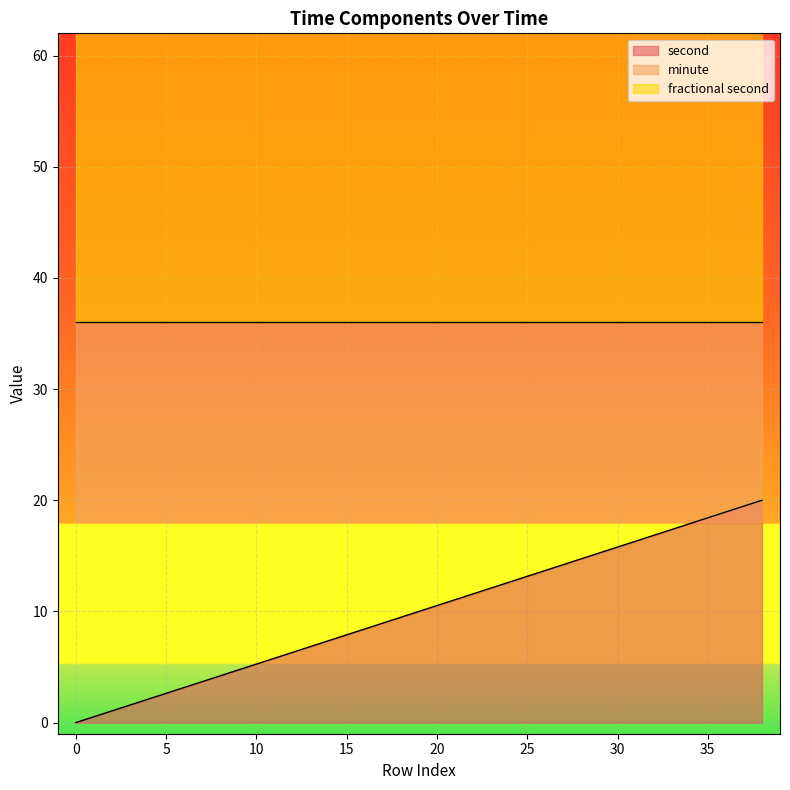

Rank the categories by second value from highest to lowest.

38, 36, 34, 32, 30, 28, 26, 24, 22, 20, 18, 16, 14, 12, 10, 8, 6, 4, 2, 0